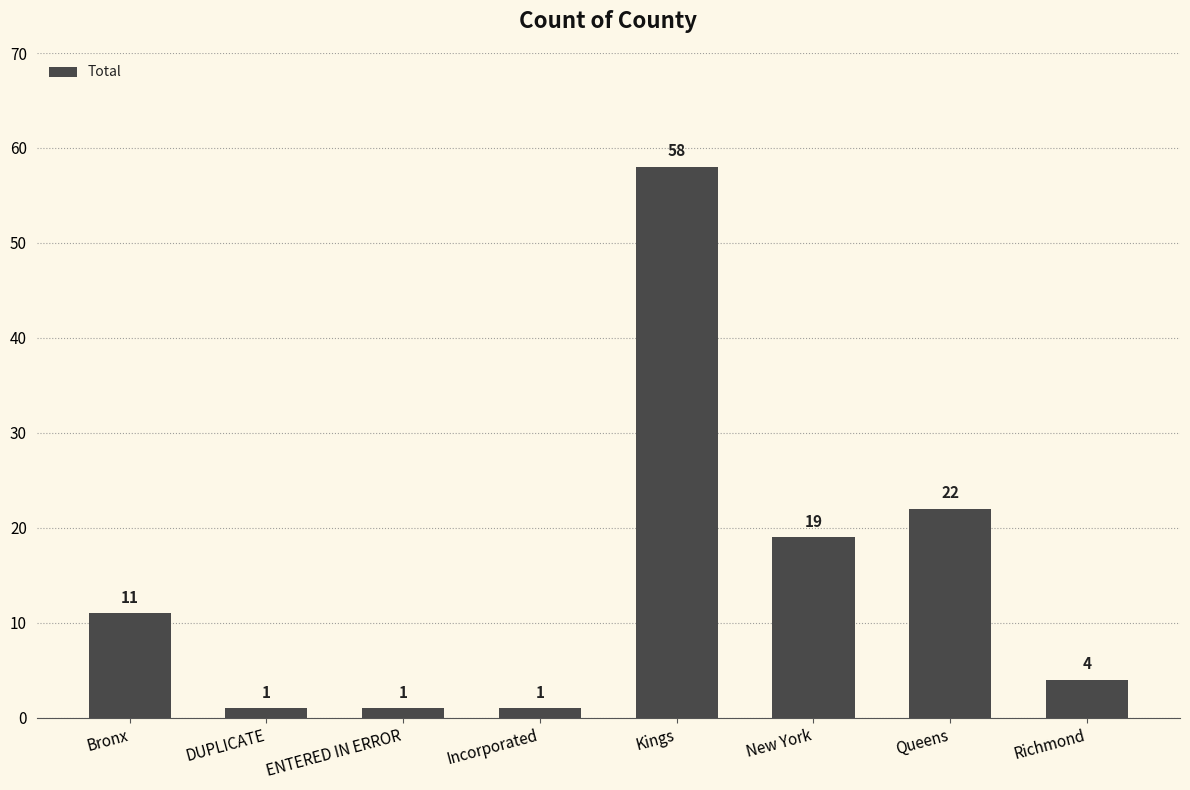

Read the value at Queens, to the nearest 10.

20